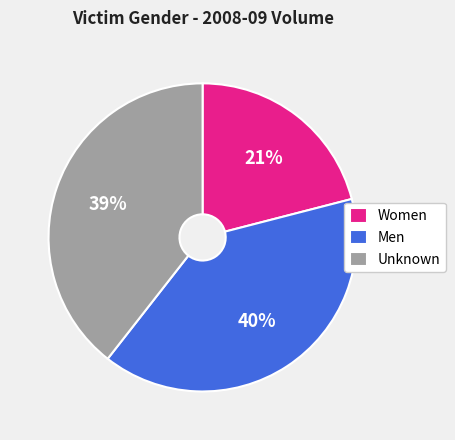

The Men slice represents 26% of the pie. True or false?

False